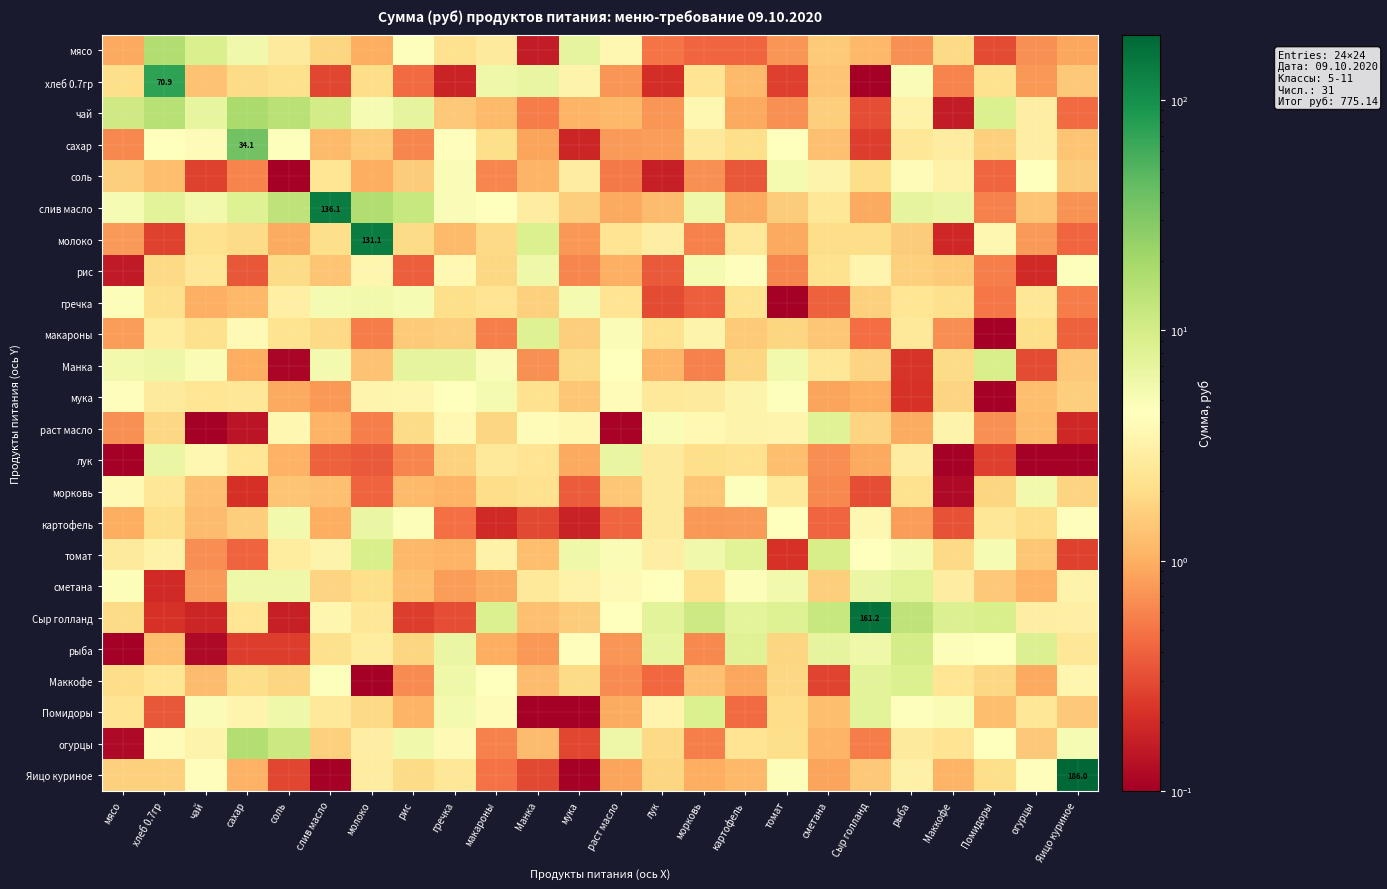

What is the spread (max minus min) of values at Маккофе?

8.4